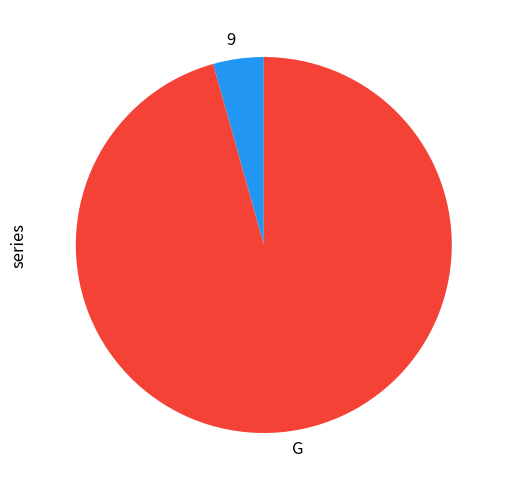

Is it true that 9 is 4% of the pie?

True